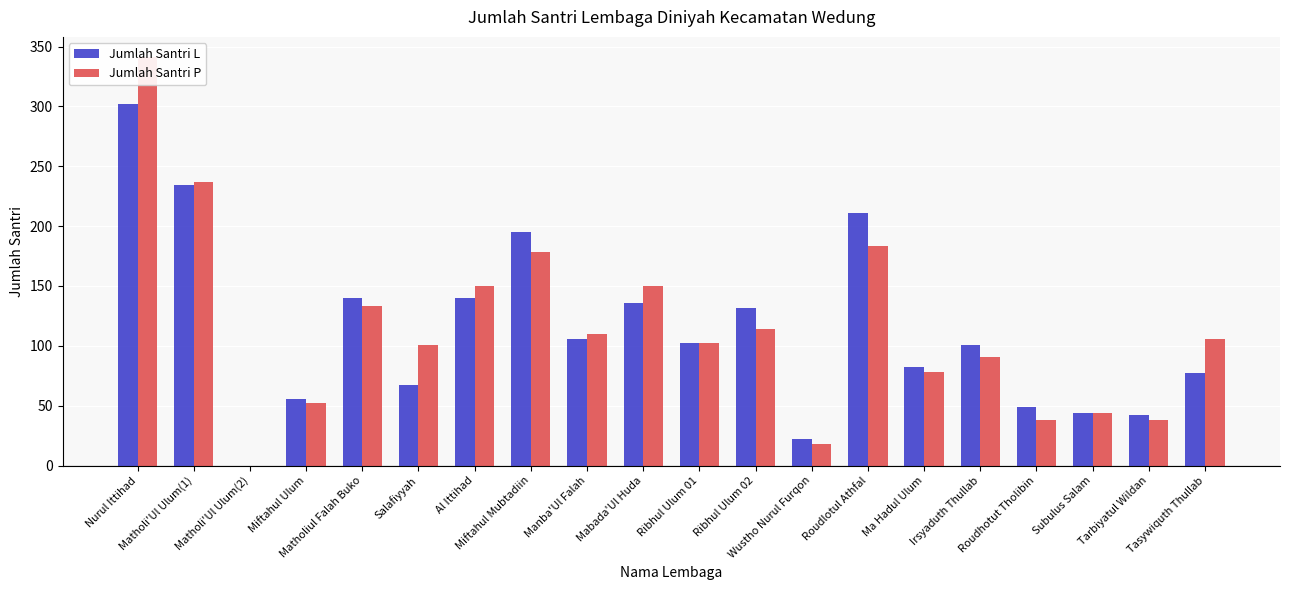

Rank the series by their maximum value, from highest to lowest.

Jumlah Santri P, Jumlah Santri L